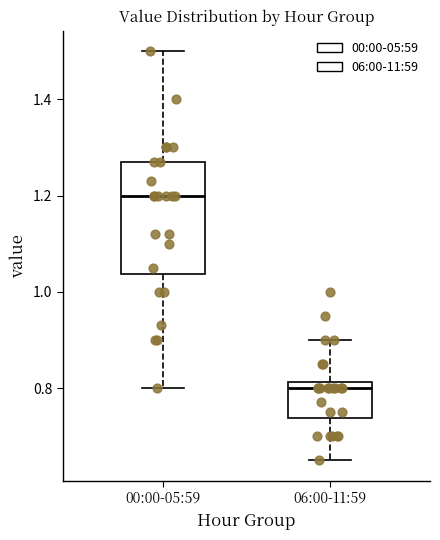

Reading left to right, transcribe this box plot: for each box, give where its median line is, the range the box spans, and where its two whiskers end, as read against the y-axis. The values are not printed on the chart, so give them approximately, as read against the axis.

00:00-05:59: median 1.20, box 1.04 to 1.28, whiskers 0.80 to 1.50
06:00-11:59: median 0.80, box 0.74 to 0.82, whiskers 0.66 to 0.90